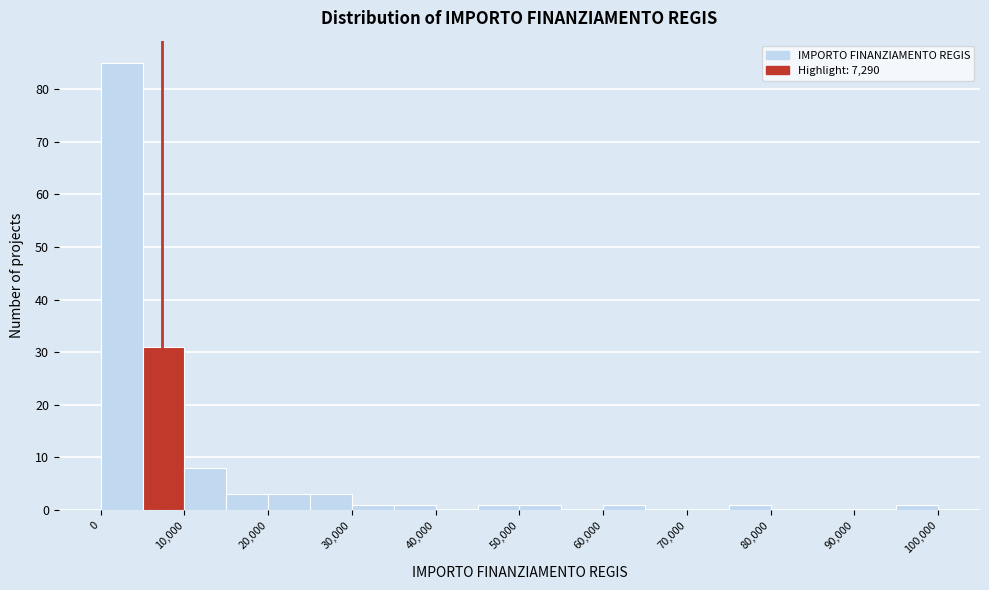

Reading left to right, transcribe this chart: for each bar, give the range it covers on the x-axis and its height. The values are not printed on the chart, so give them approximately, as read against the axis.

0 to 5000: 85
5000 to 10000: 31
10000 to 15000: 8
15000 to 20000: 3
20000 to 25000: 3
25000 to 30000: 3
30000 to 35000: 1
35000 to 40000: 1
40000 to 45000: 0
45000 to 50000: 1
50000 to 55000: 1
55000 to 60000: 0
60000 to 65000: 1
65000 to 70000: 0
70000 to 75000: 0
75000 to 80000: 1
80000 to 85000: 0
85000 to 90000: 0
90000 to 95000: 0
95000 to 100000: 1